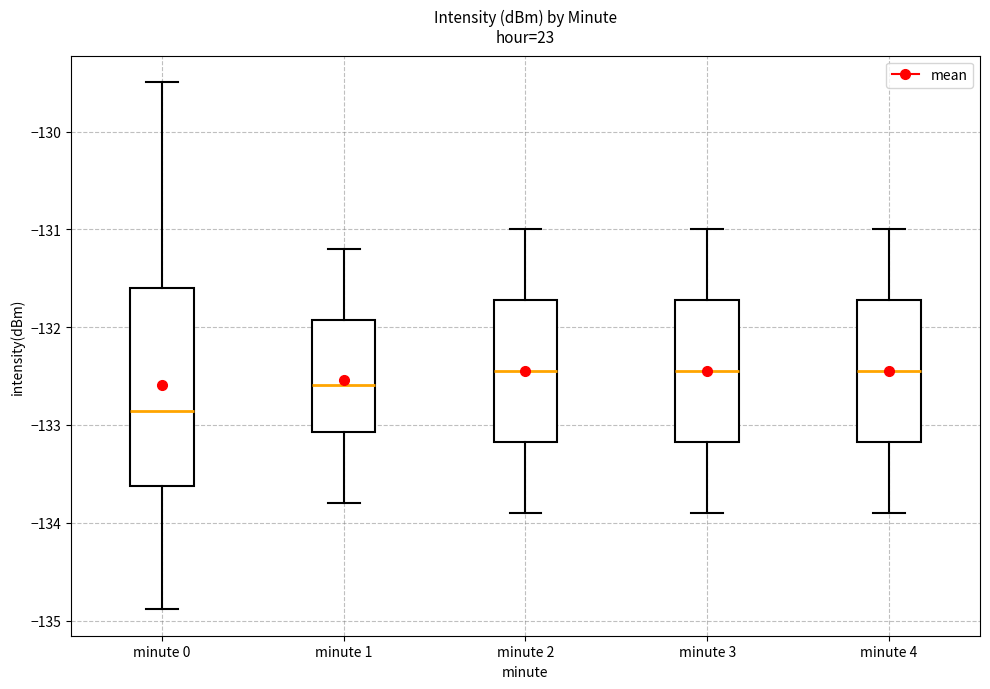

Where is the lower edge of the box for minute 0 on the y-axis? The values are not printed on the chart, so give them approximately, as read against the axis.

-133.6